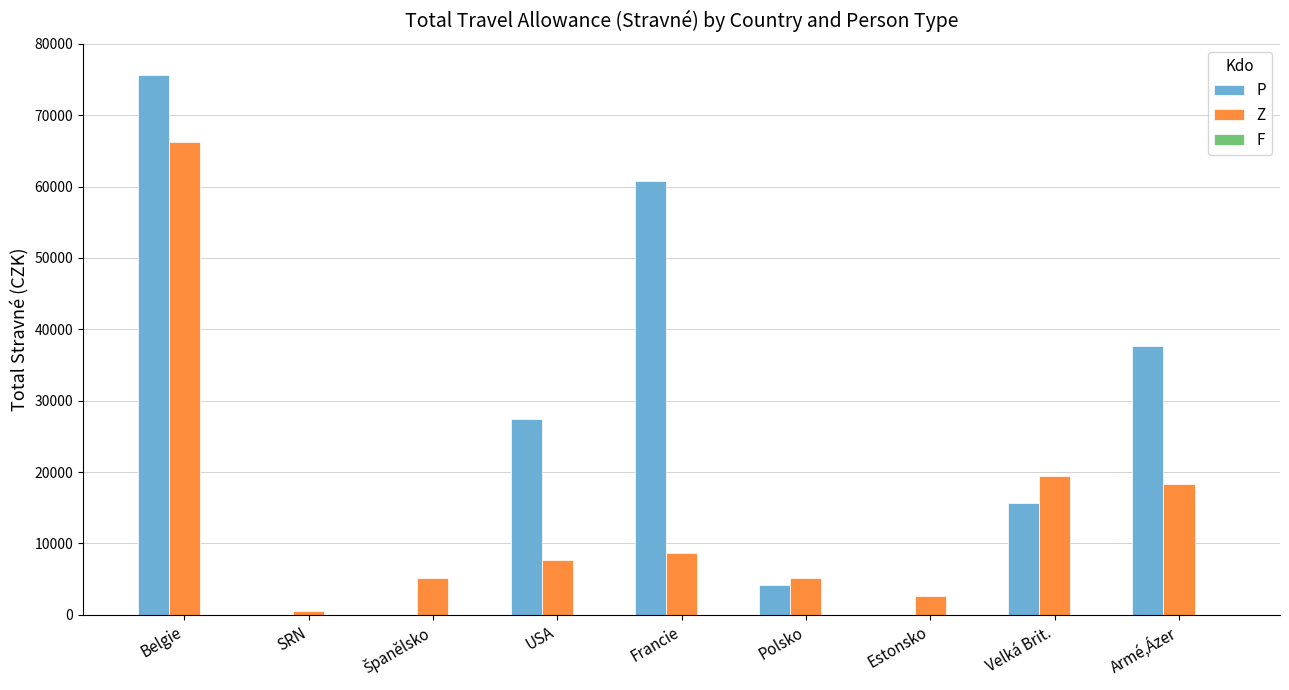

How many groups of bars are there?

9